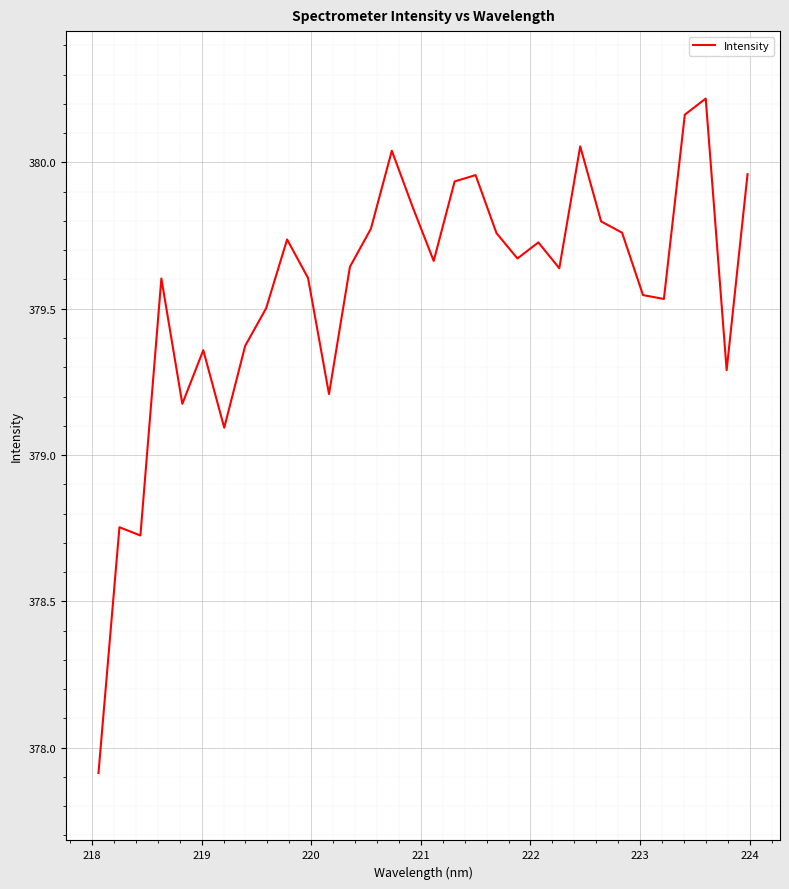

What is the smallest value displayed?

377.9